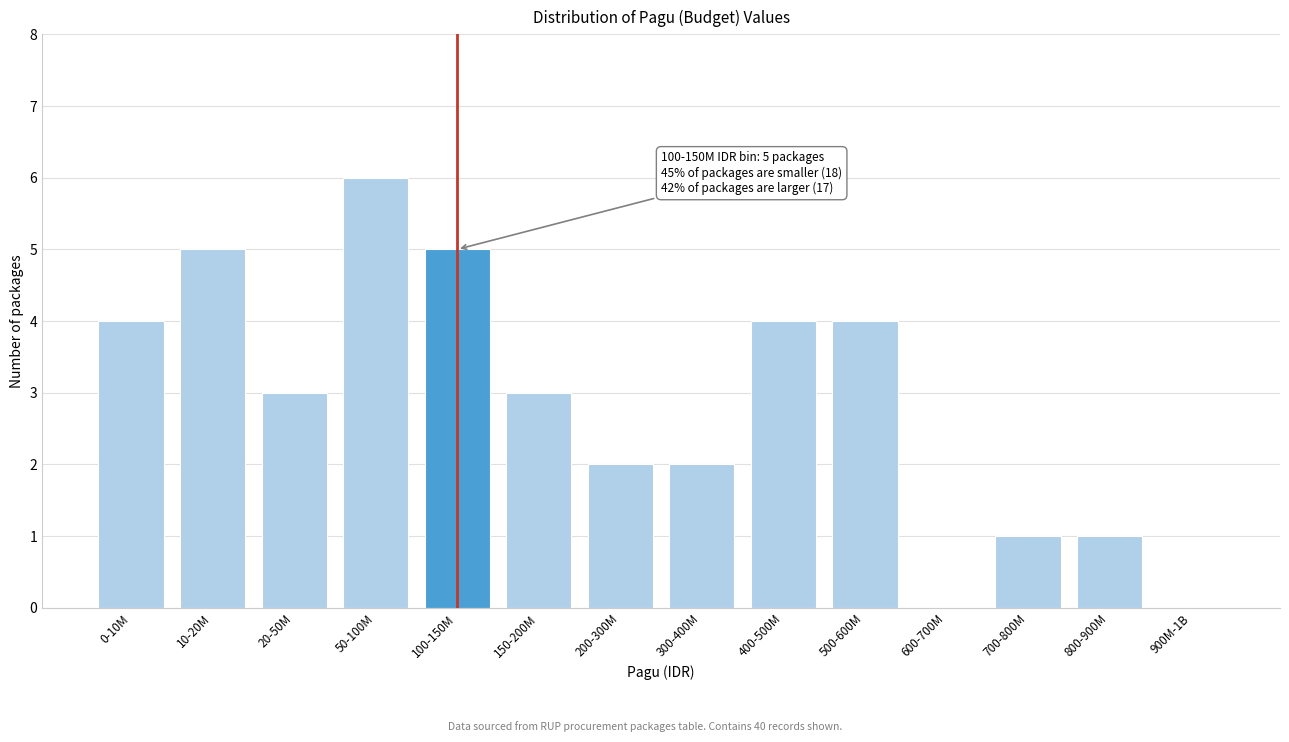

Reading left to right, extract all data points from this chart.

0-10M=4	10-20M=5	20-50M=3	50-100M=6	100-150M=5	150-200M=3	200-300M=2	300-400M=2	400-500M=4	500-600M=4	600-700M=0	700-800M=1	800-900M=1	900M-1B=0